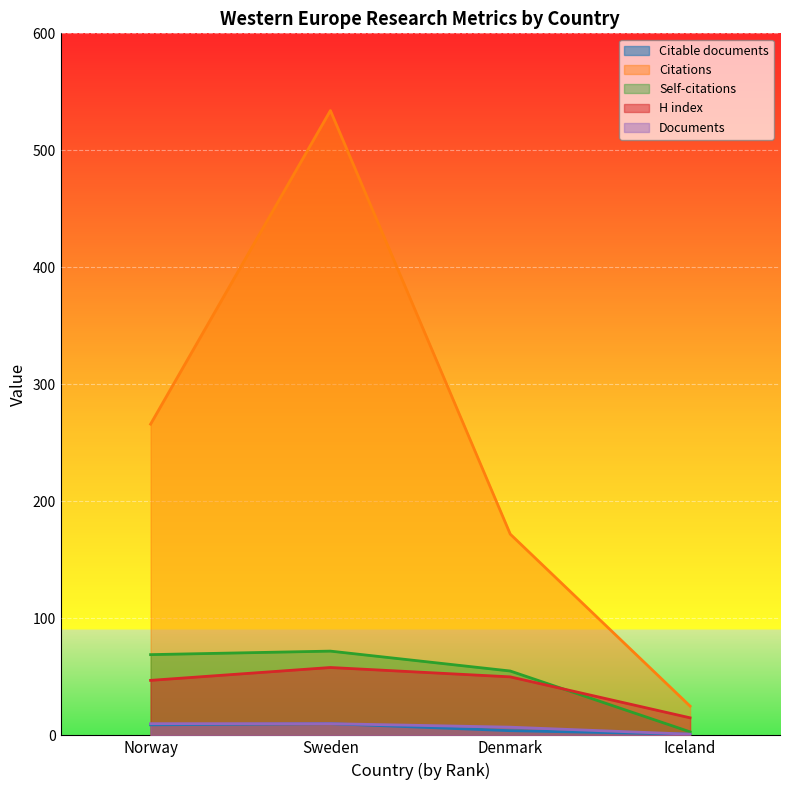

Where is H index nearest to the value 36?

Norway